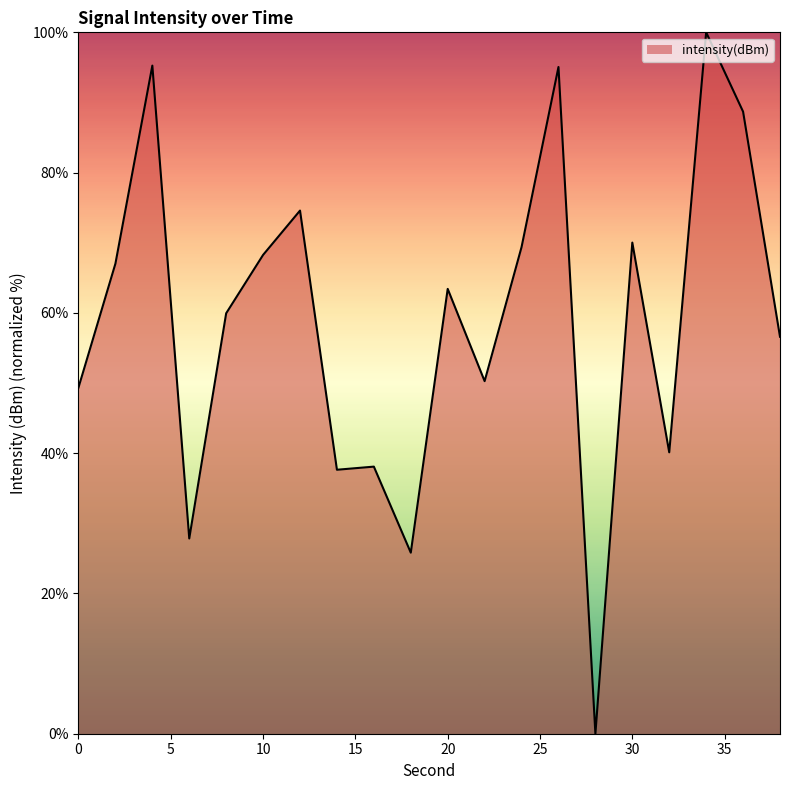

What is the maximum value shown in the chart?

100.0